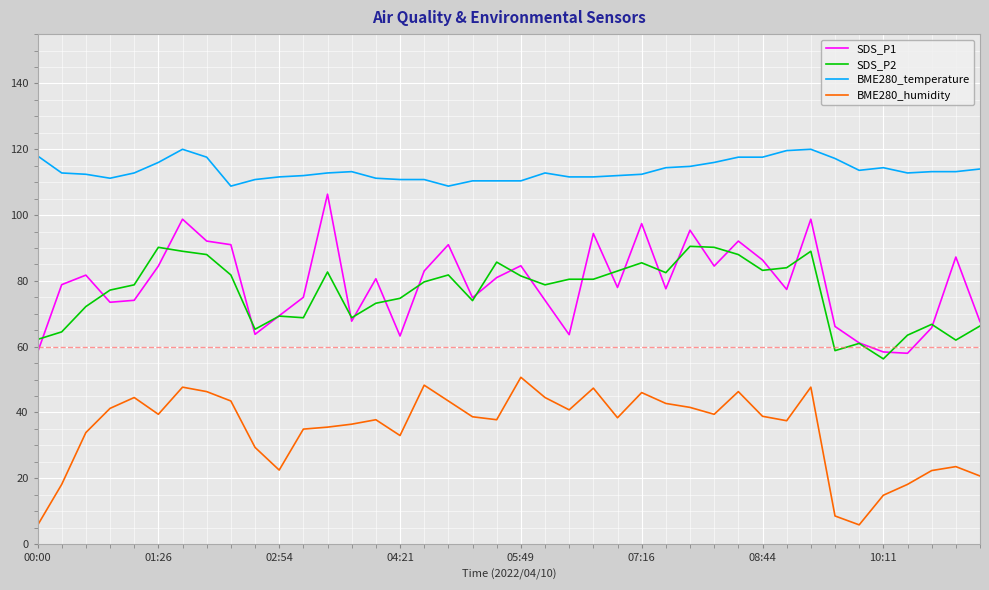

Which series has the largest total across all categories?

BME280_temperature